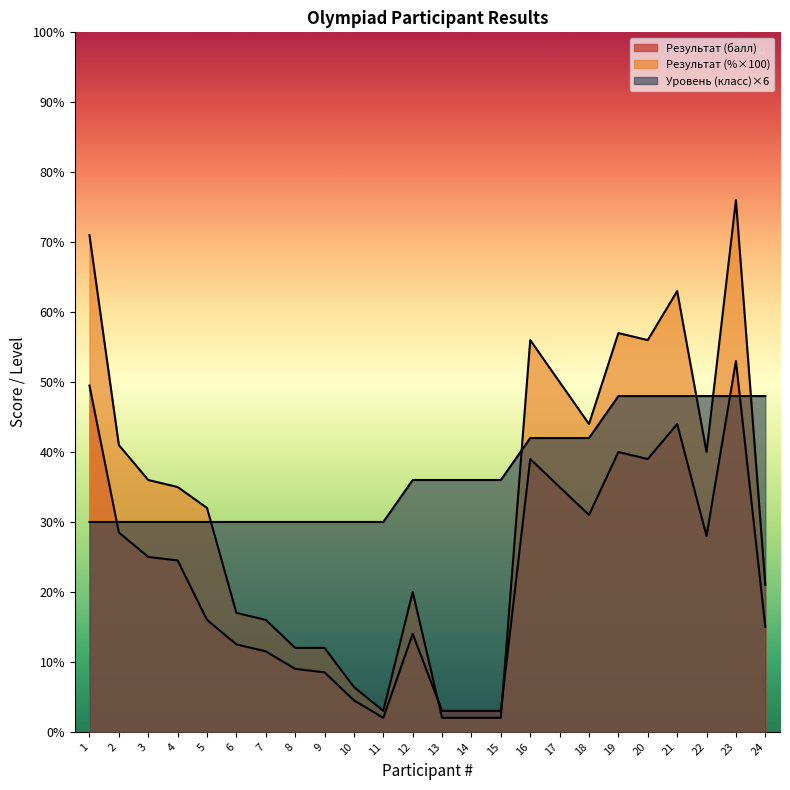

How many values in the Результат (%) series exceed 35?

11